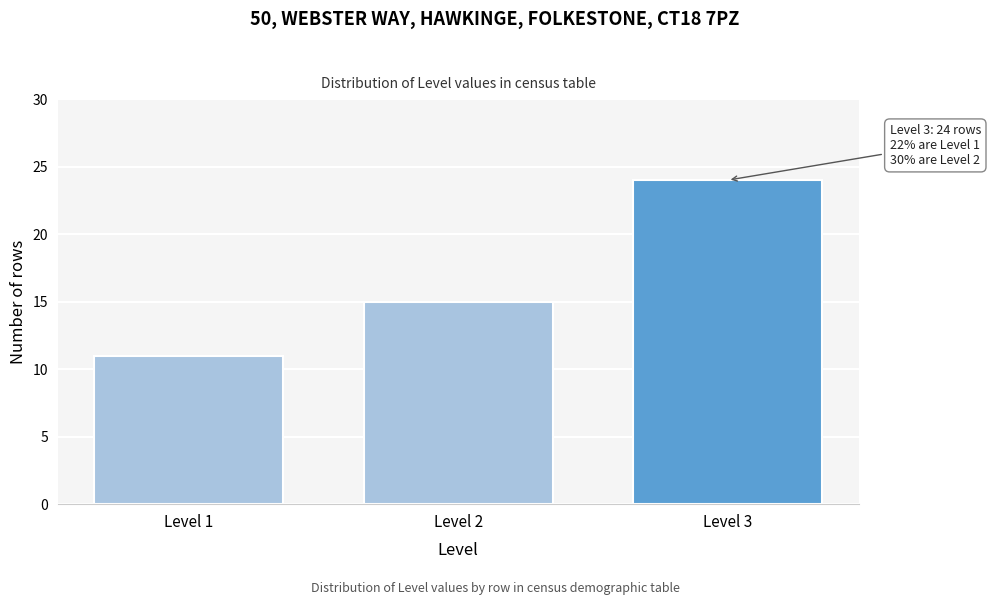

Reading left to right, list all the values displayed in this chart.

Level 1=11	Level 2=15	Level 3=24